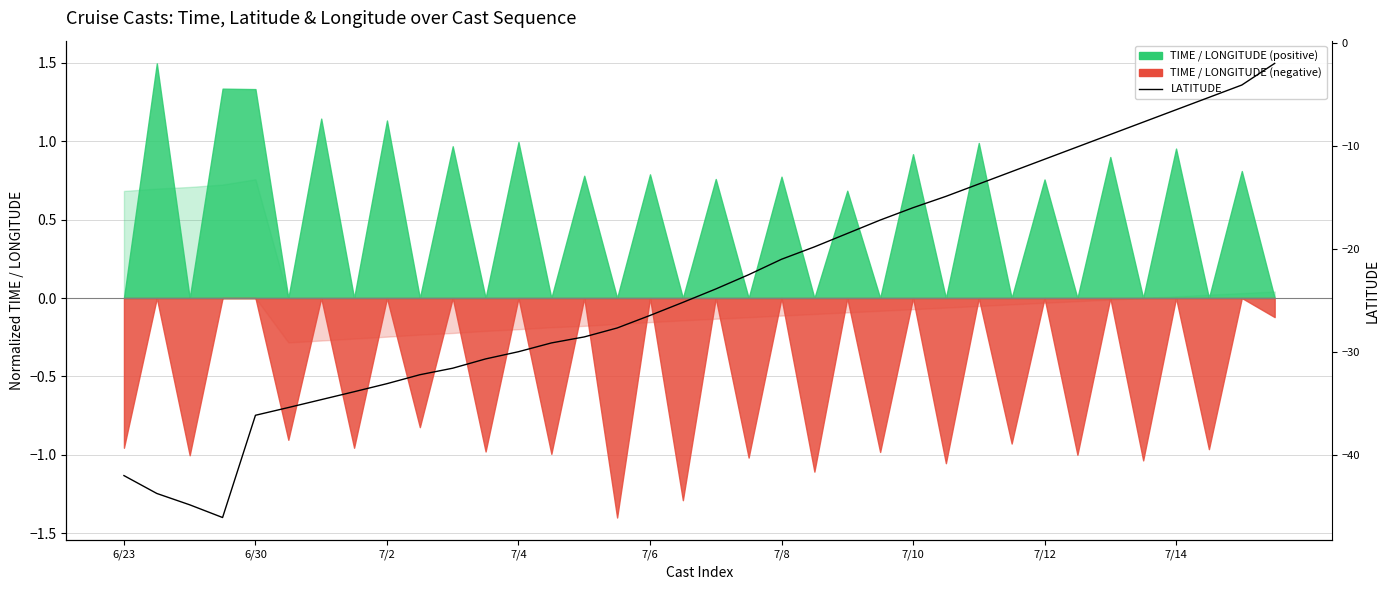

True or false: there are more than 1 points higher than both neighbors.

False